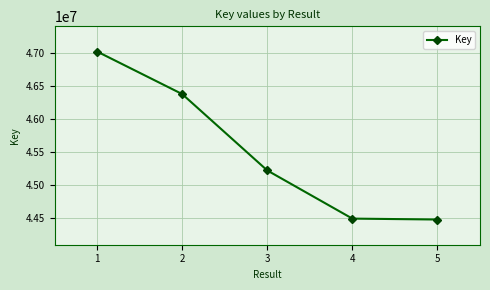

How many series are shown in this chart?

1